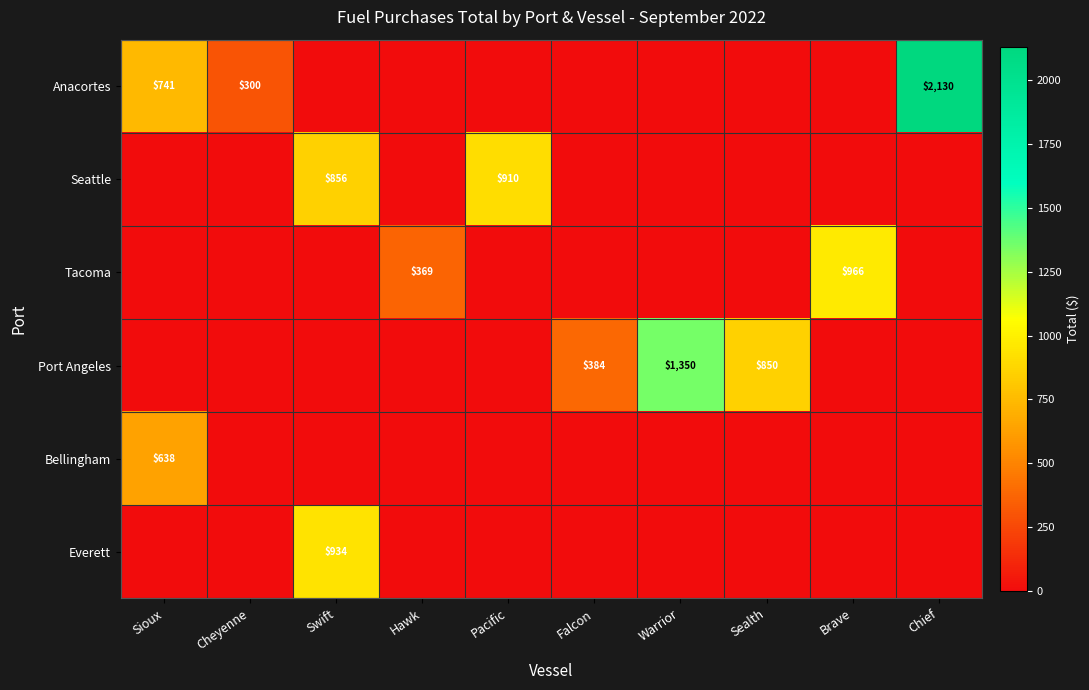

What is the approximate value of Tacoma at Brave?

966.1